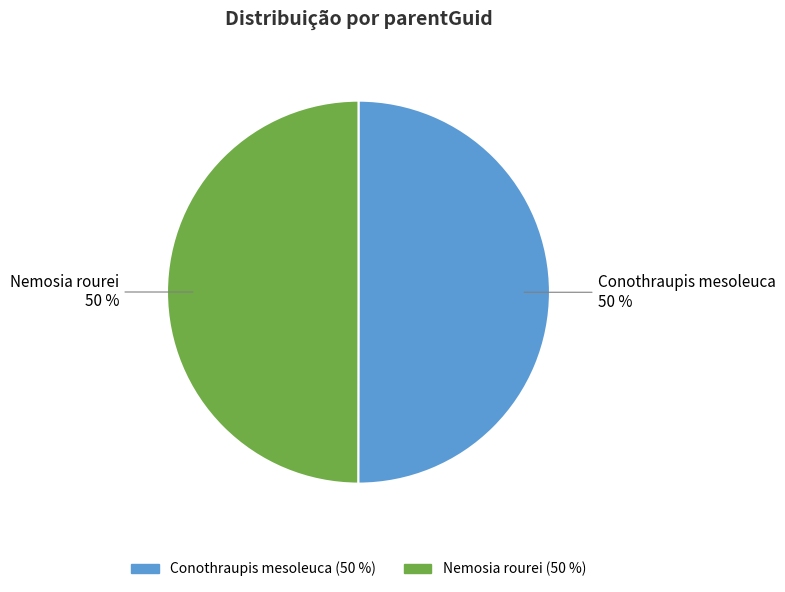

Count the number of slices in the pie.

2